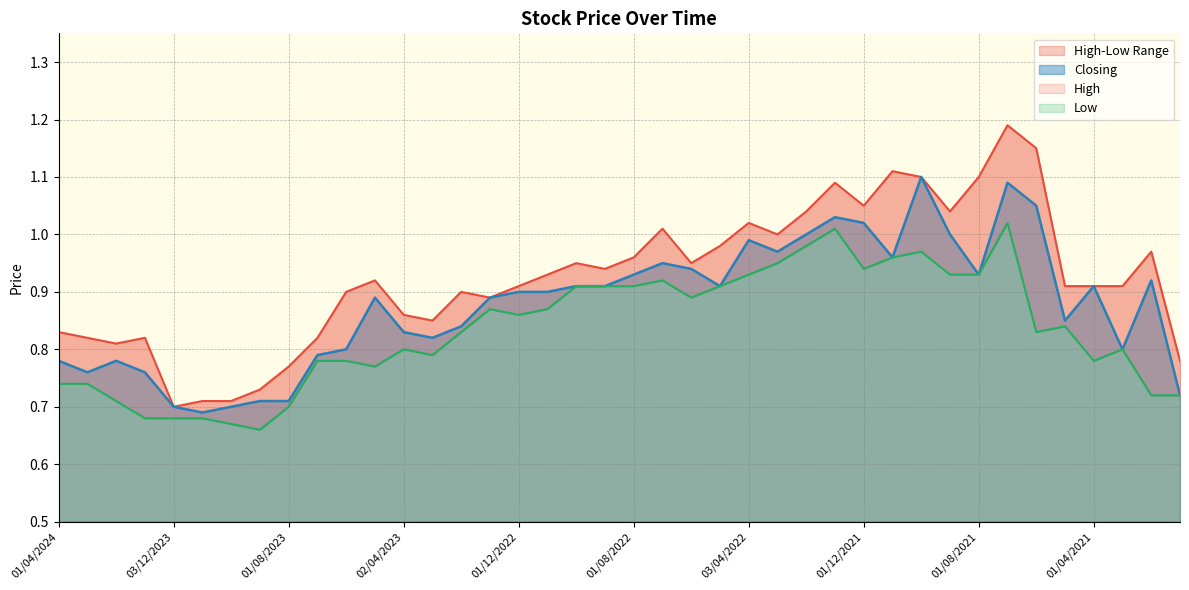

True or false: Closing and Low intersect in this chart.

False